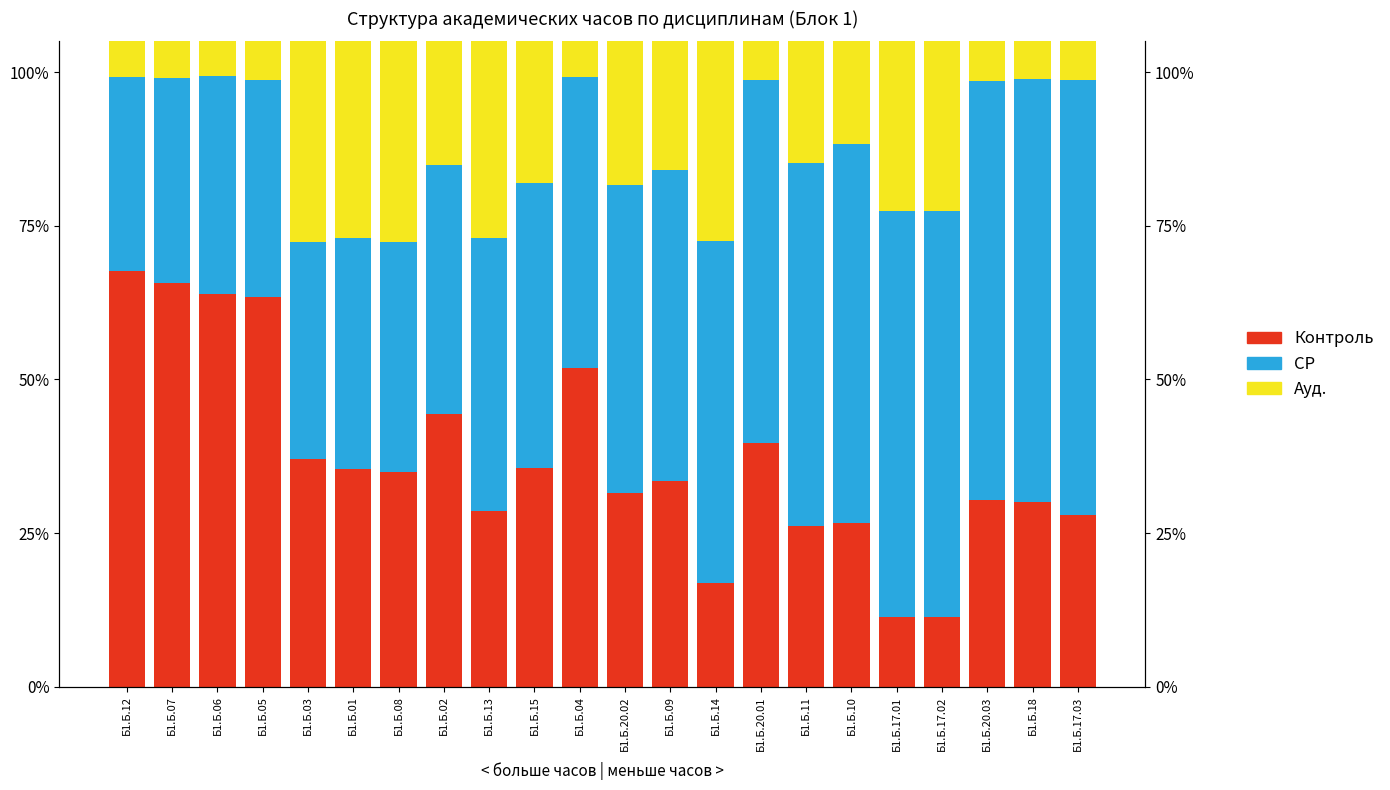

Where does the Ауд. series first go above 51?

Б1.Б.20.02